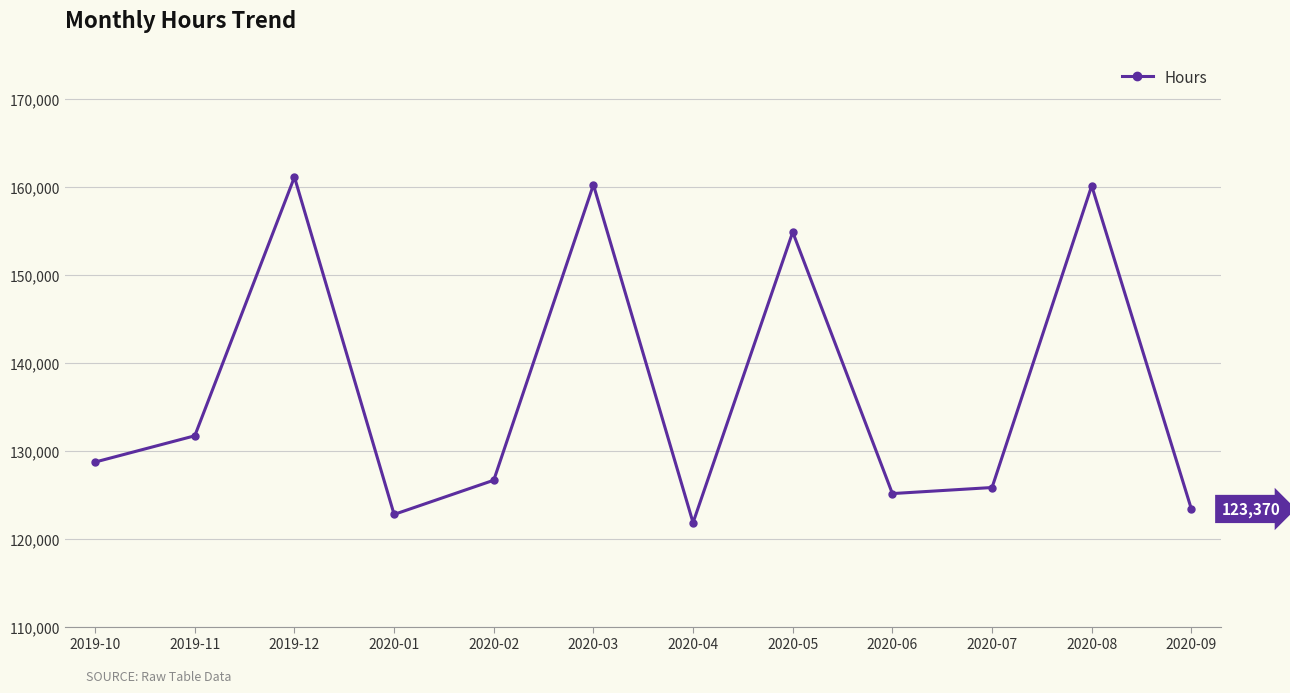

What is the difference between the maximum and minimum values?

39288.0